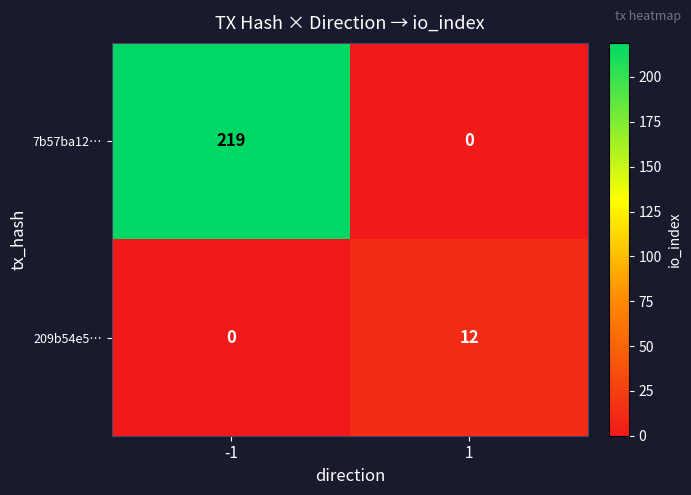

How many series are shown in this chart?

2